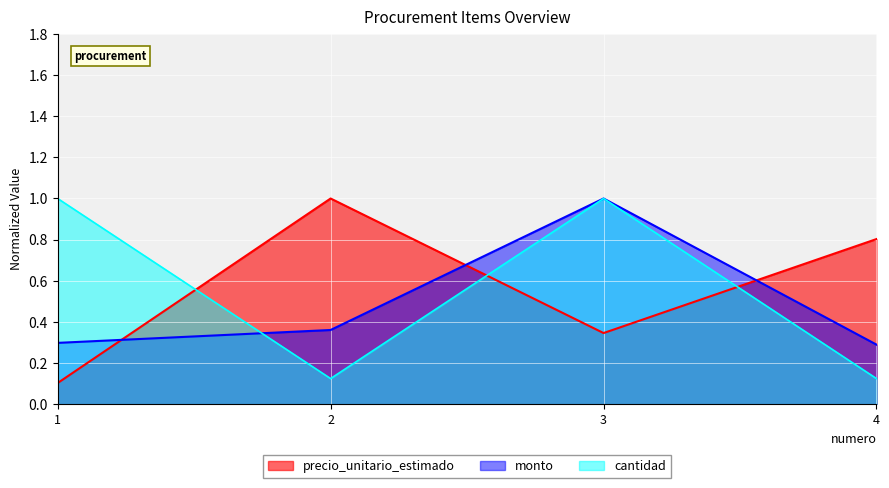

Where is cantidad nearest to the value 0?

2